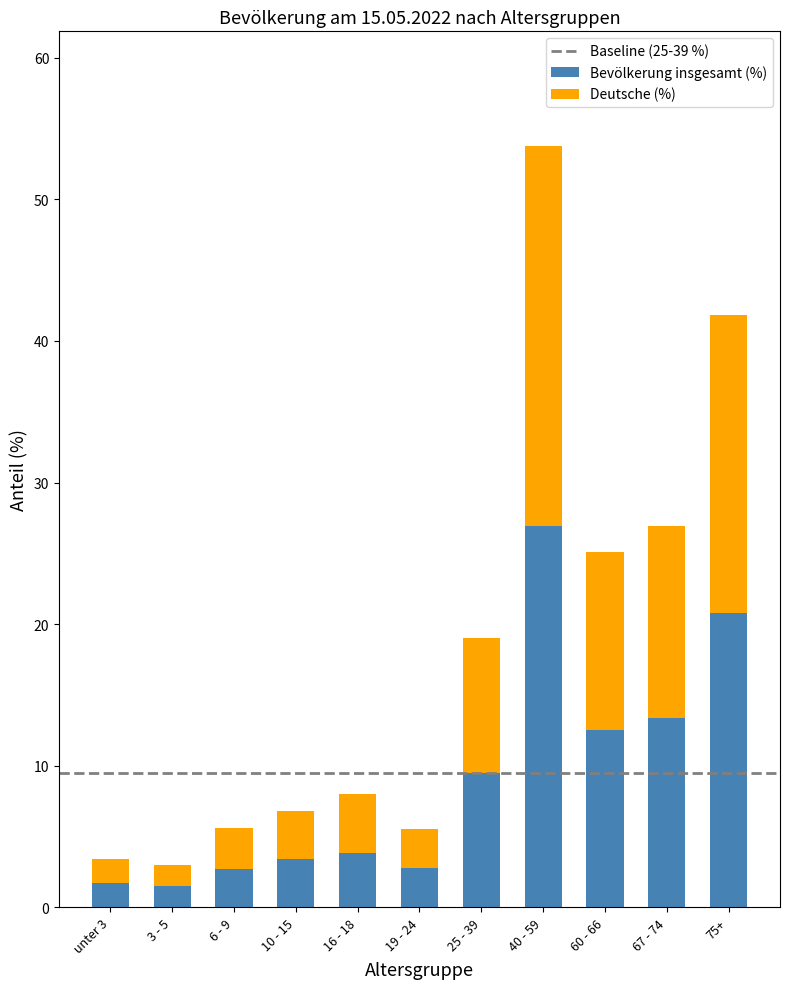

At which category is the sum across all series the highest?

40 - 59